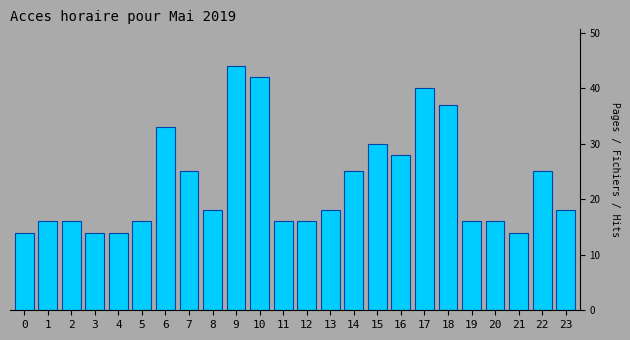

Reading left to right, list all the values displayed in this chart.

0=14	1=16	2=16	3=14	4=14	5=16	6=33	7=25	8=18	9=44	10=42	11=16	12=16	13=18	14=25	15=30	16=28	17=40	18=37	19=16	20=16	21=14	22=25	23=18